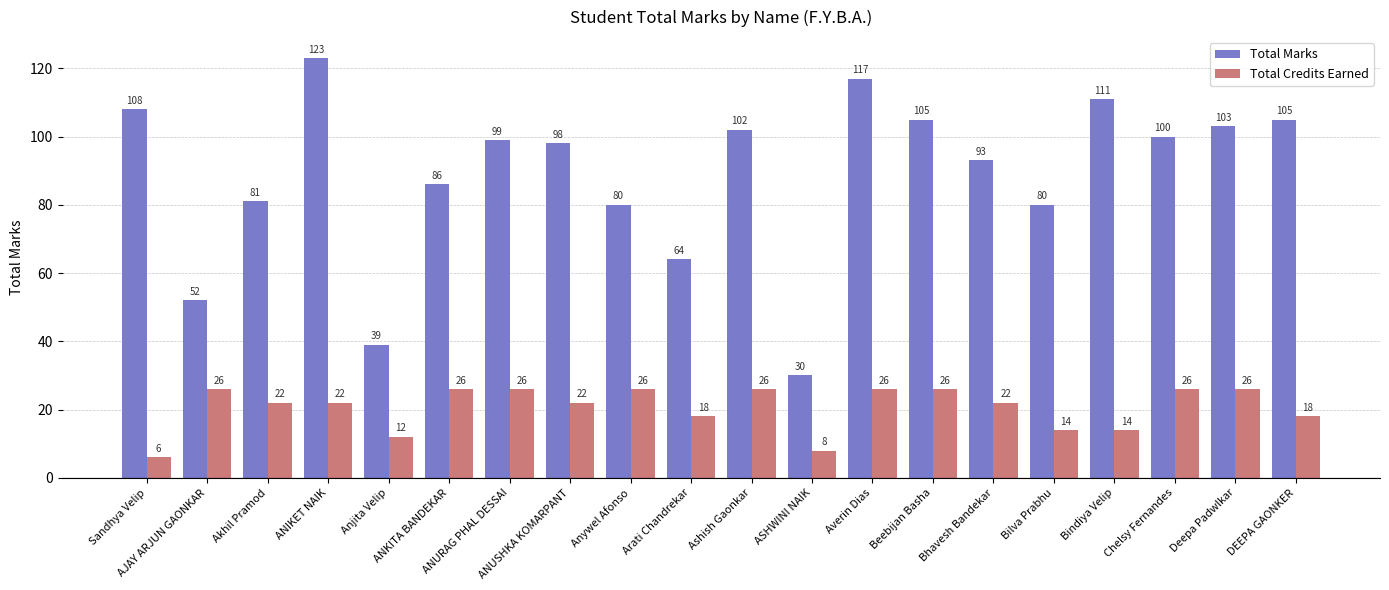

At Beebijan Basha, list the series in order from smallest to largest.

Total Credits Earned, Total Marks